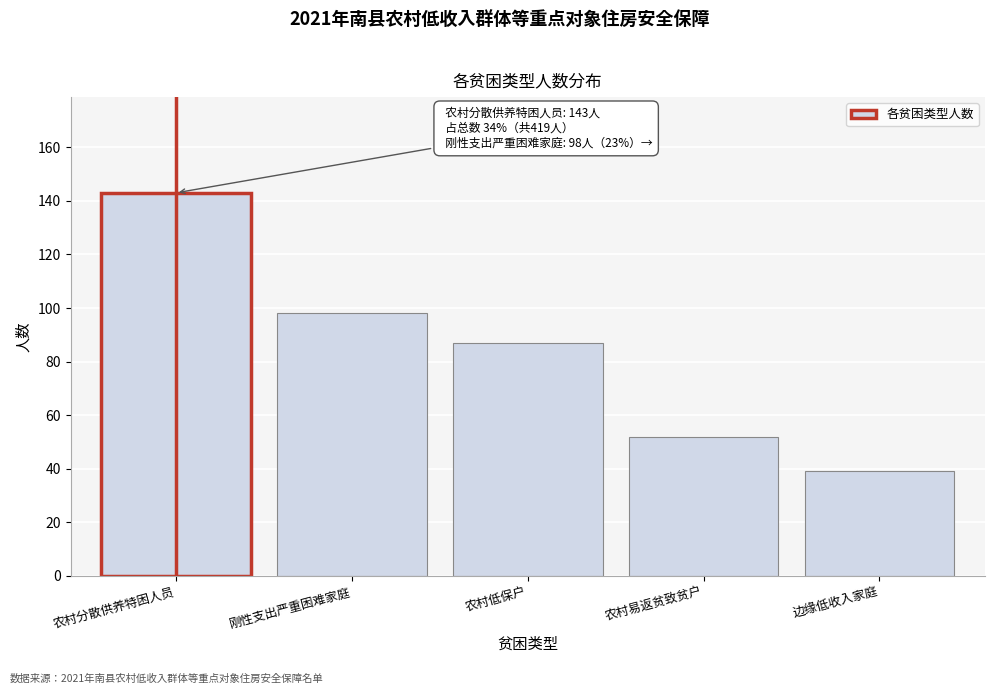

Reading left to right, transcribe all the data shown in this chart.

143	98	87	52	39